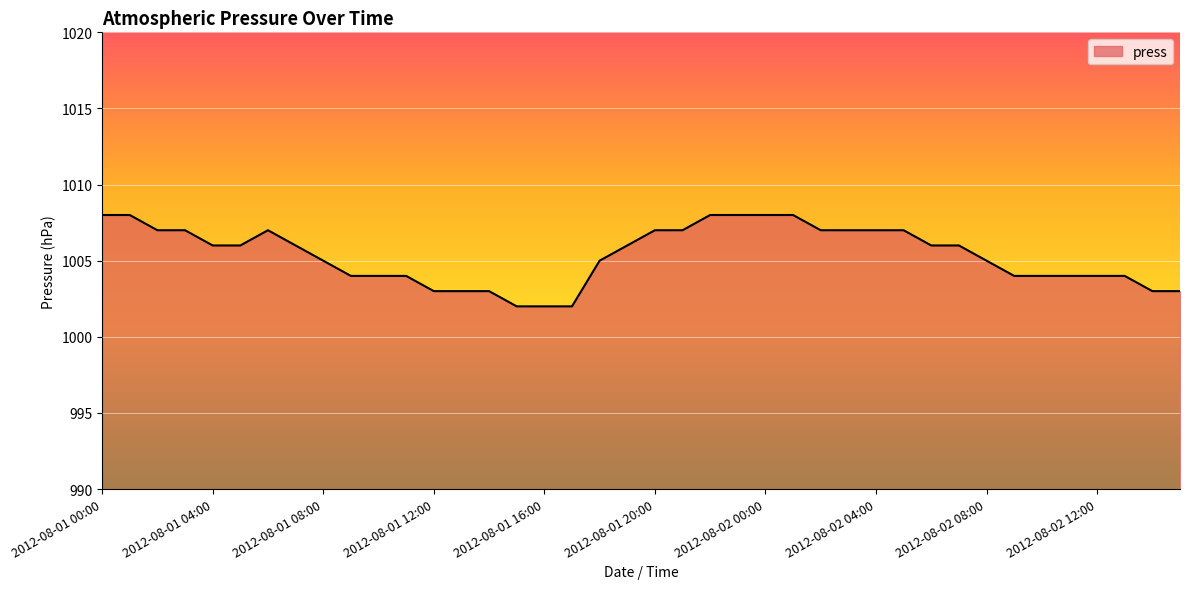

What is the difference between the maximum and minimum values?

6